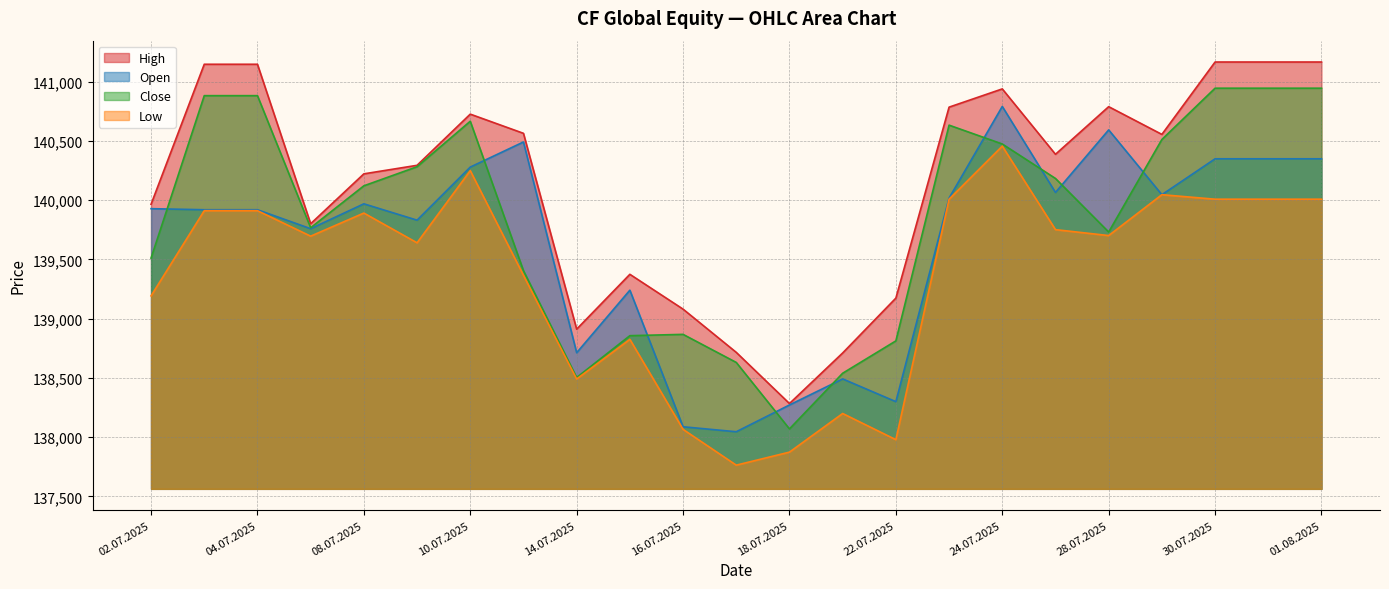

Which series changed the most between 23.07.2025 and 31.07.2025?

High